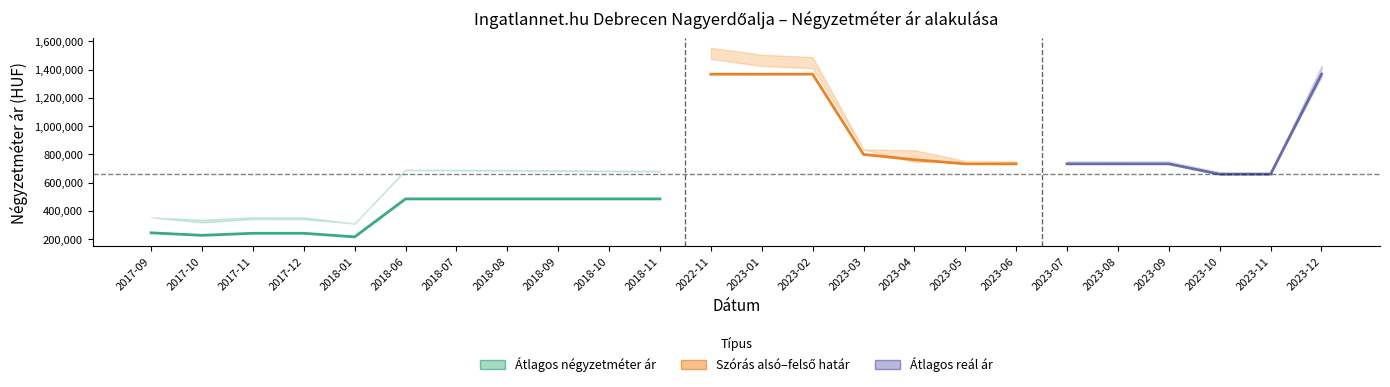

True or false: Szórás felső határ and Átlagos reál ár cross at least once.

False